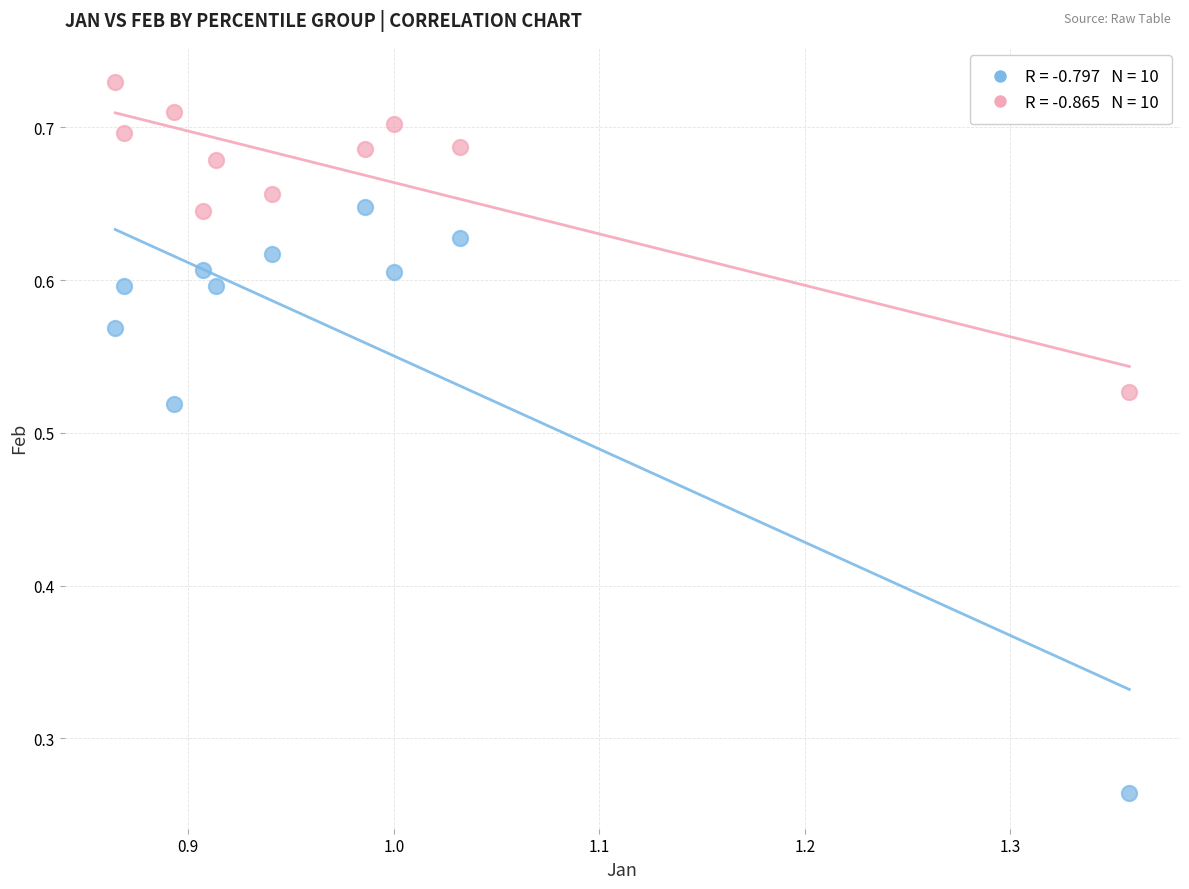

Count the number of points in this scatter plot.

20